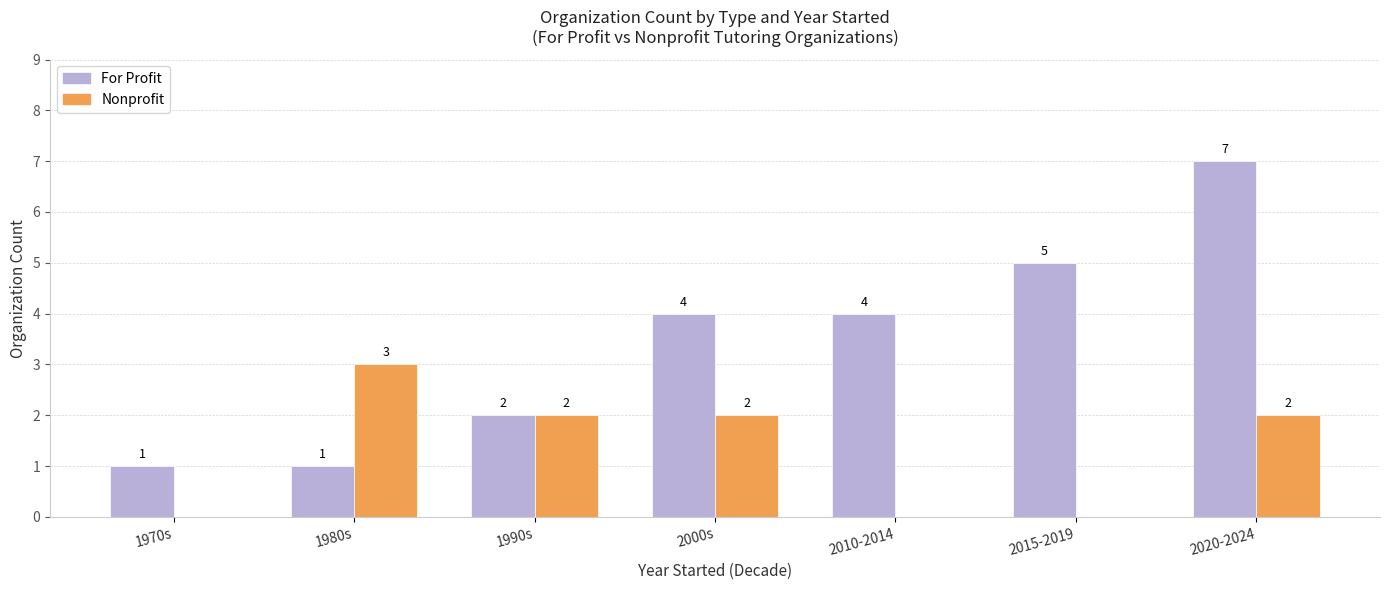

Reading left to right, list all the values displayed in this chart.

For Profit: 1	1	2	4	4	5	7
Nonprofit: 0	3	2	2	0	0	2